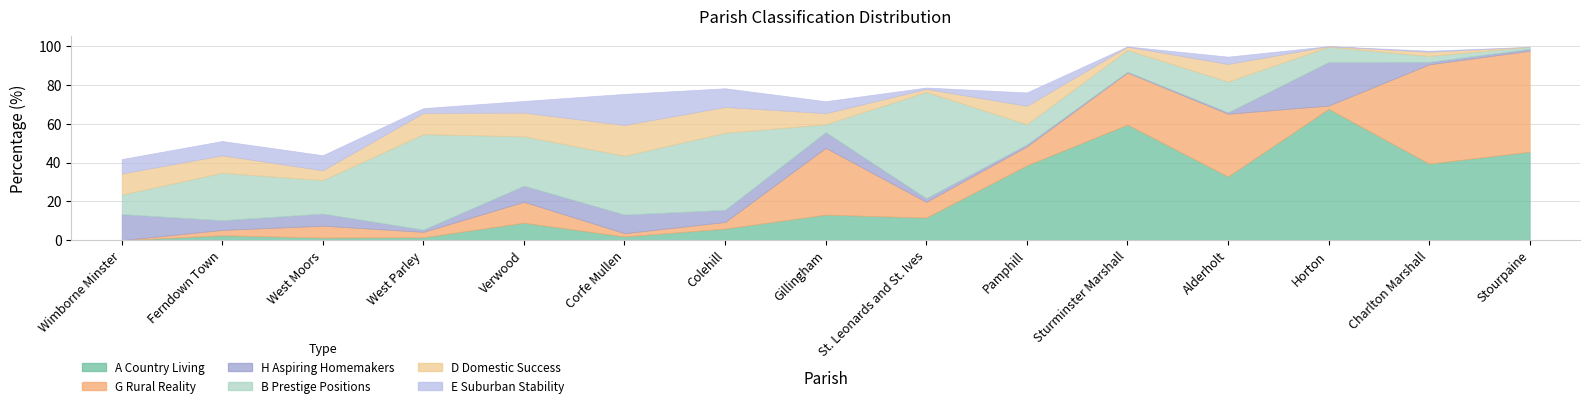

What value does the G Rural Reality series have at Corfe Mullen?

1.7